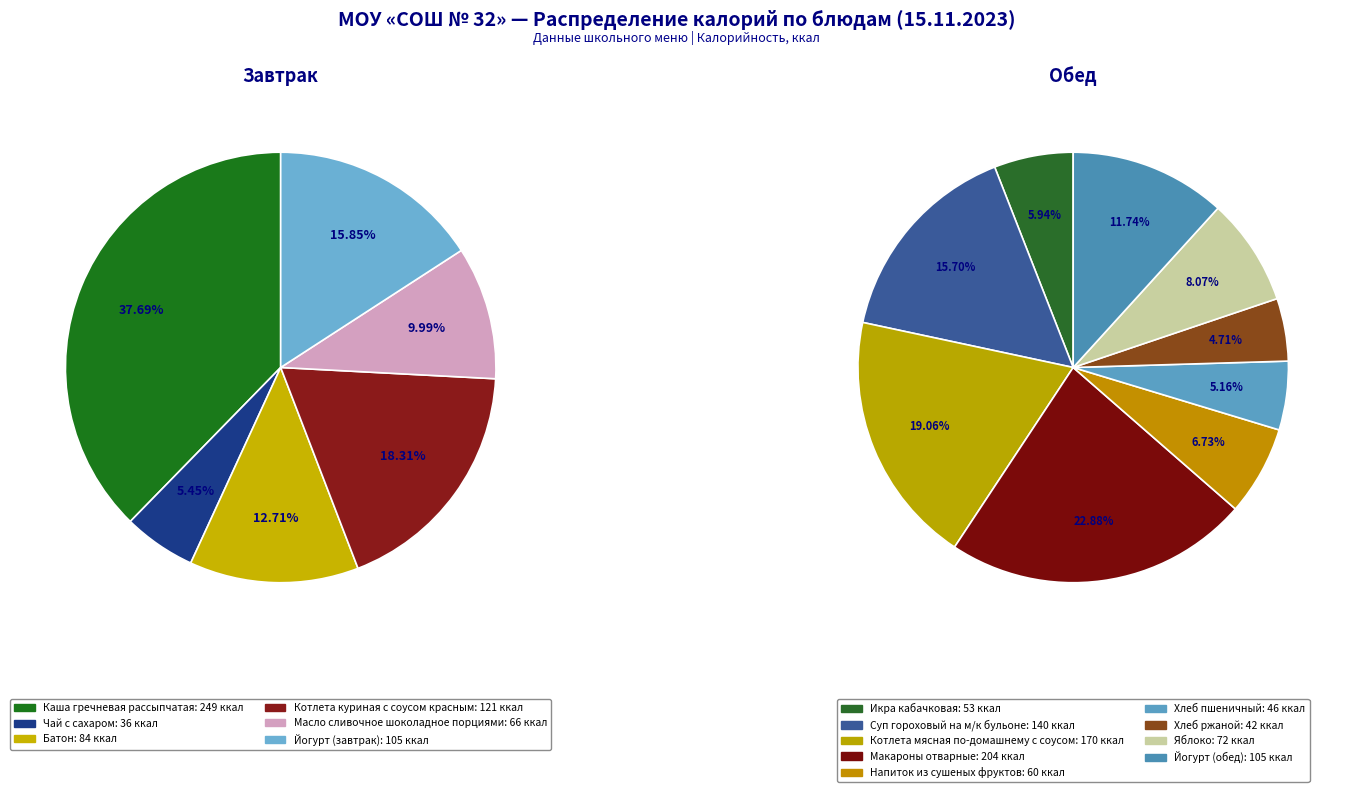

How many slices are in this pie chart?

15